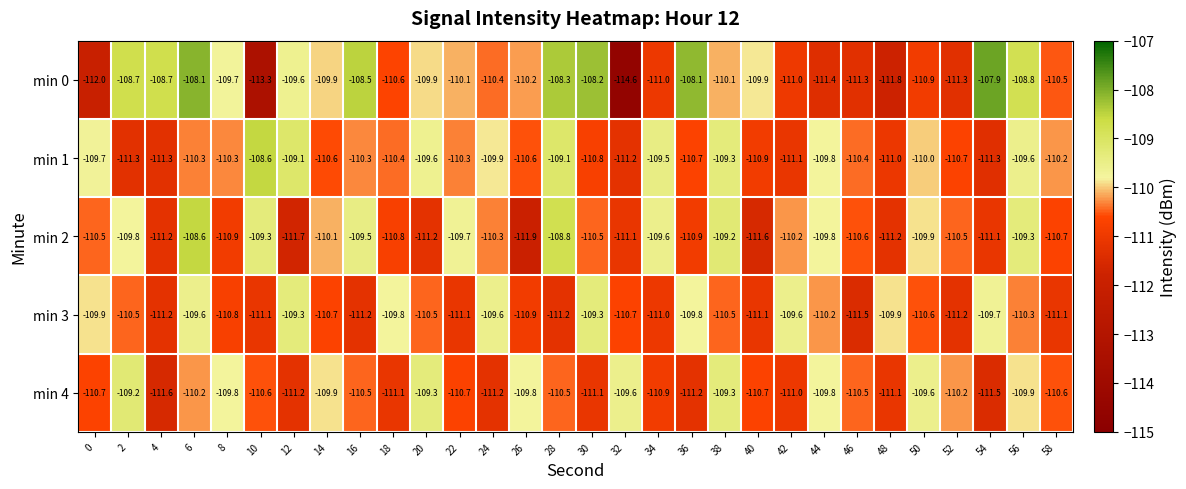

At 28, list the series in order from largest to smallest.

min 0, min 2, min 1, min 4, min 3